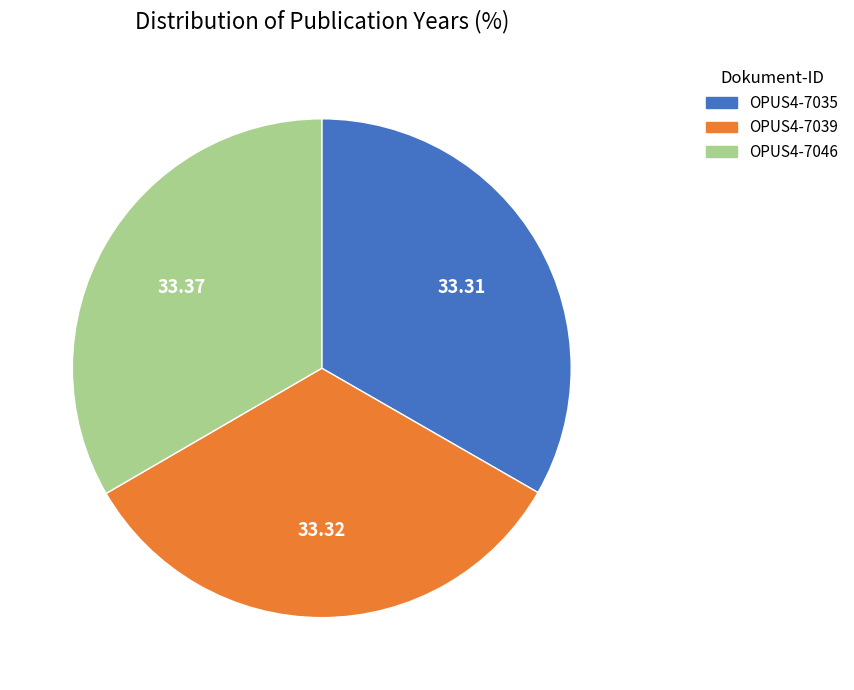

Is the sum of OPUS4-7035 and OPUS4-7039 greater than half?

Yes